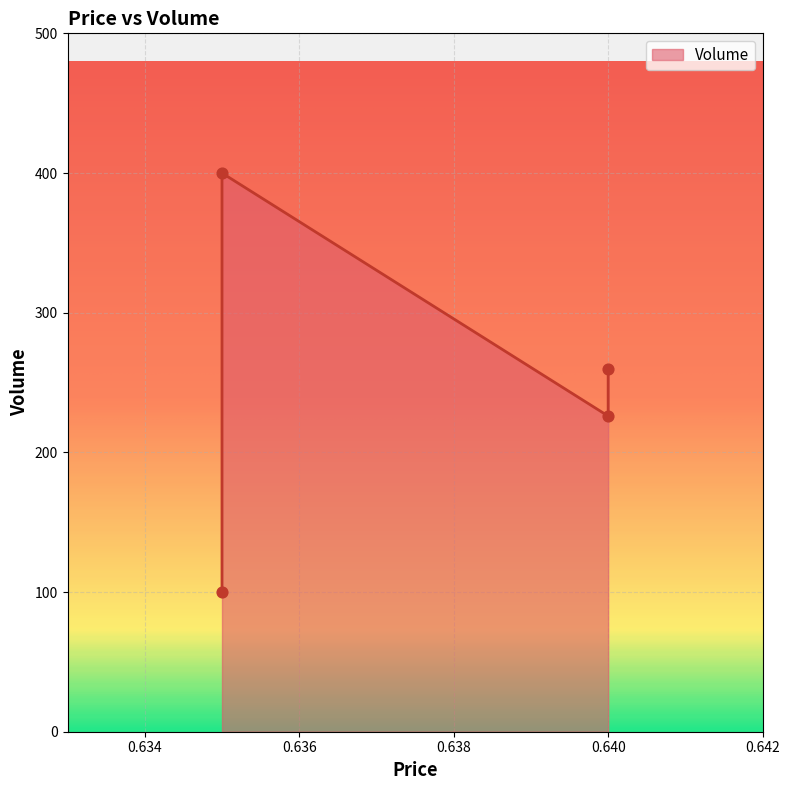

What is the change in value from 0.635 to 0.64?

-140